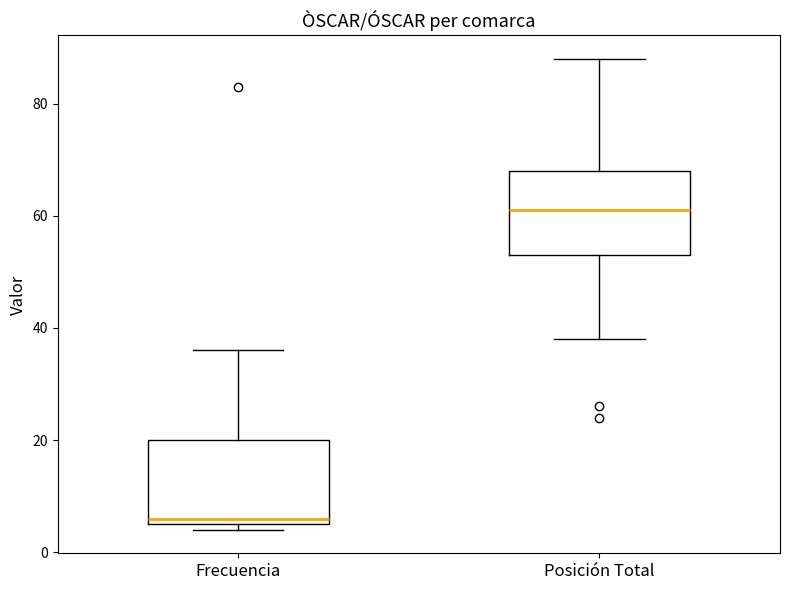

Which box's median line is the lowest?

Frecuencia